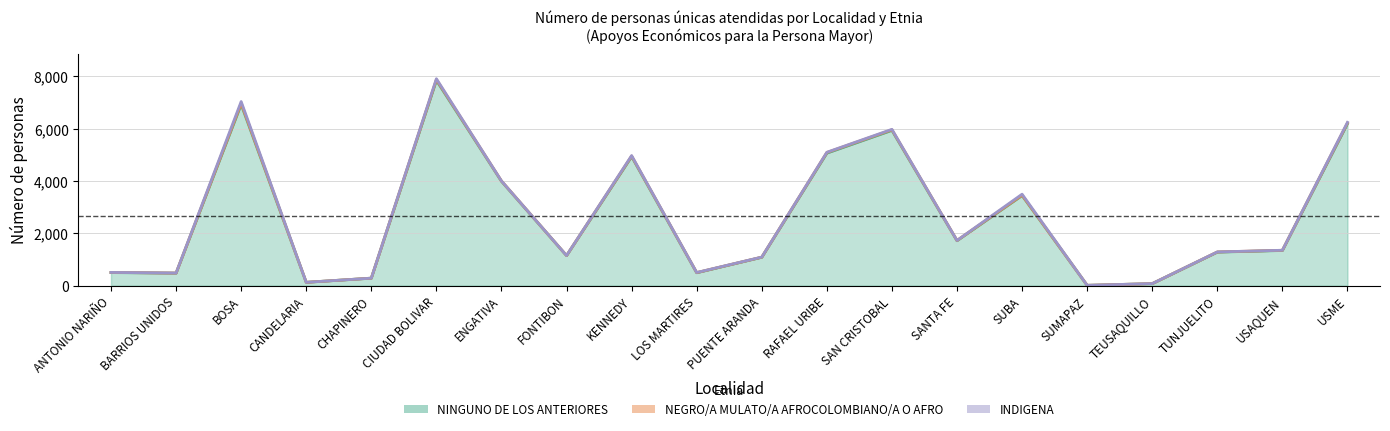

How many positive values does the INDIGENA series have?

17